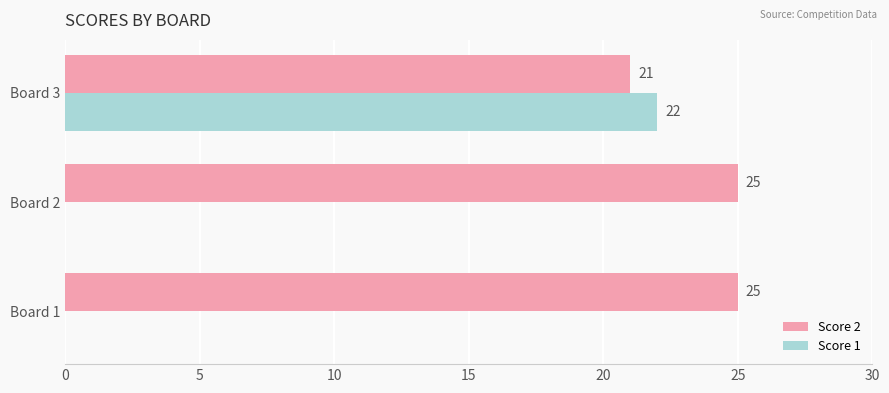

The value of Score 2 at Board 2 is 6. True or false?

False